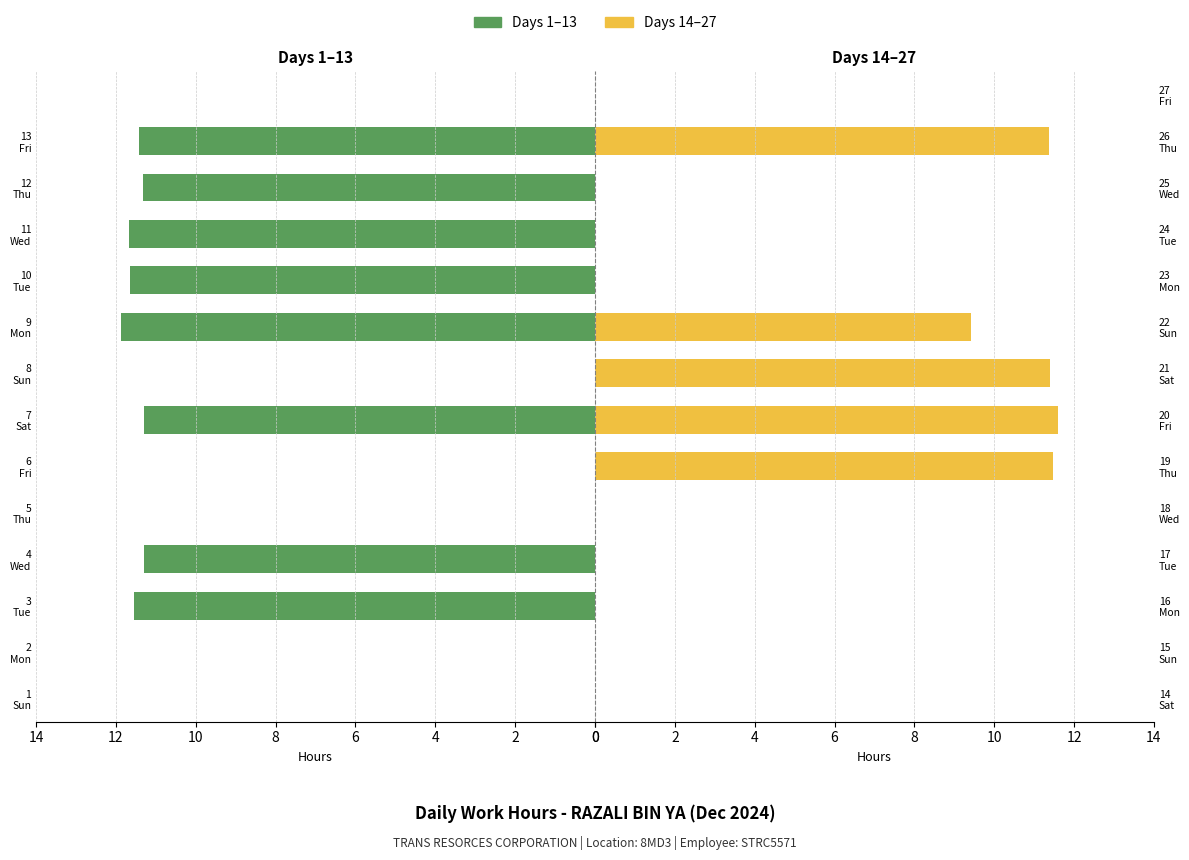

Rank the series by their maximum value, from lowest to highest.

Days 14–27, Days 1–13